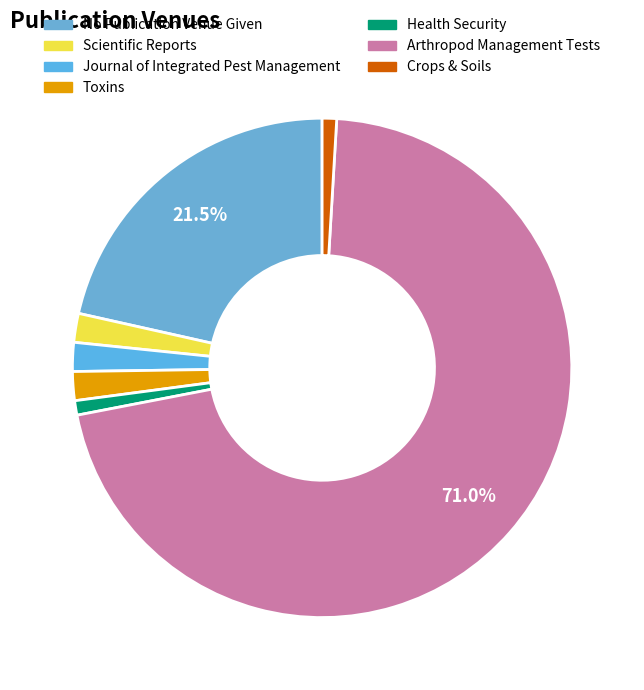

How many segments does this pie chart have?

7